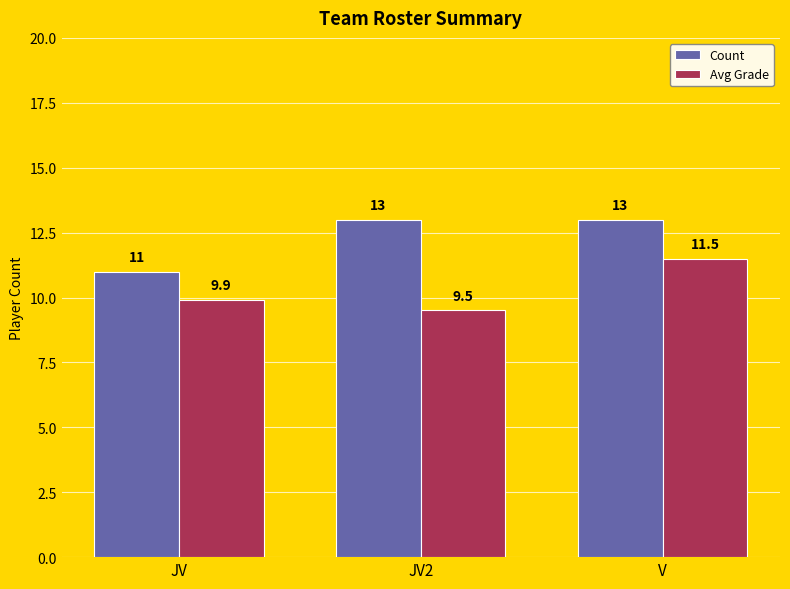

How many bars are there in each group?

2